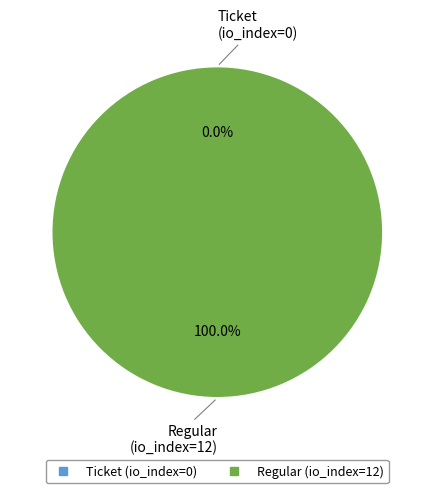

To the nearest percent, what is the combined percentage of Regular (io_index=12) and Ticket (io_index=0)?

100%